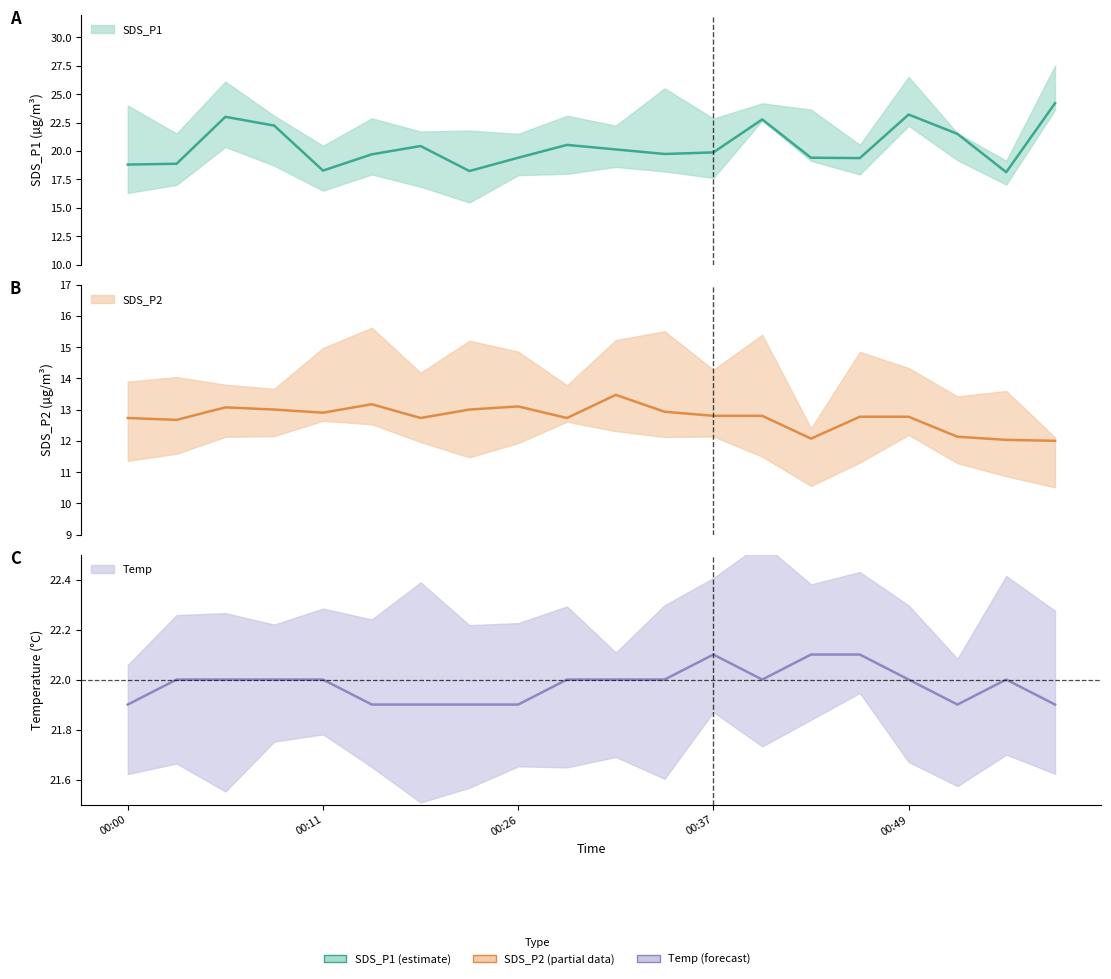

What is the sum of the SDS_P1 values at 00:23 and 00:57?

42.4